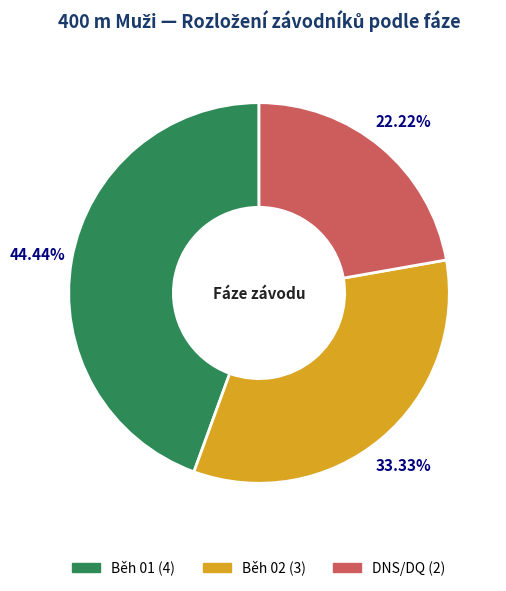

What is the ratio of the value at DNS/DQ to the value at Běh 02?

0.7